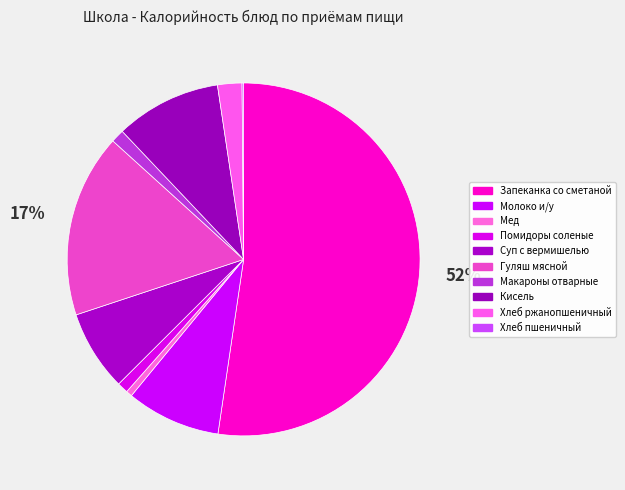

To the nearest percent, what is the combined percentage of Макароны отварные and Суп с вермишелью?

9%